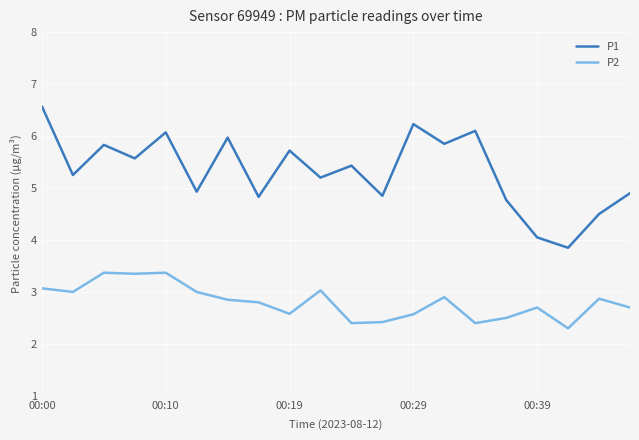

What are all the series names shown in the legend?

P1, P2